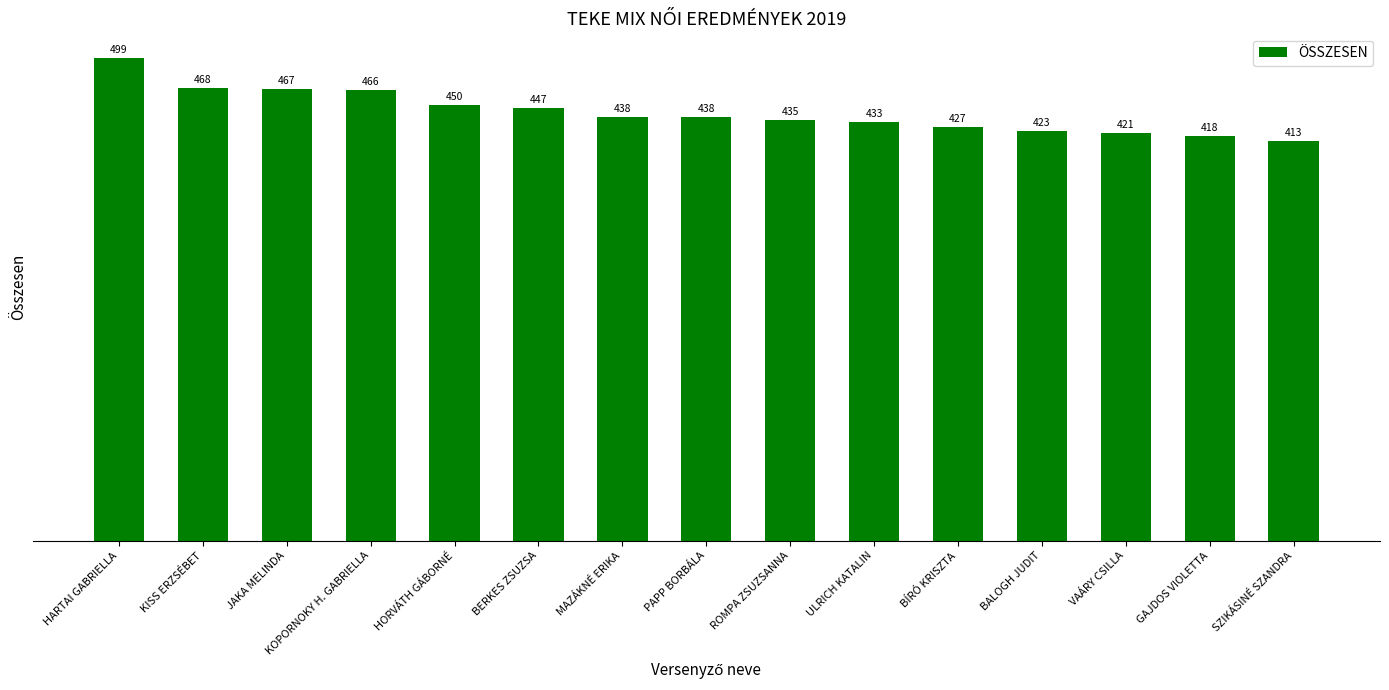

Is it true that the value at ROMPA ZSUZSANNA is 435?

True